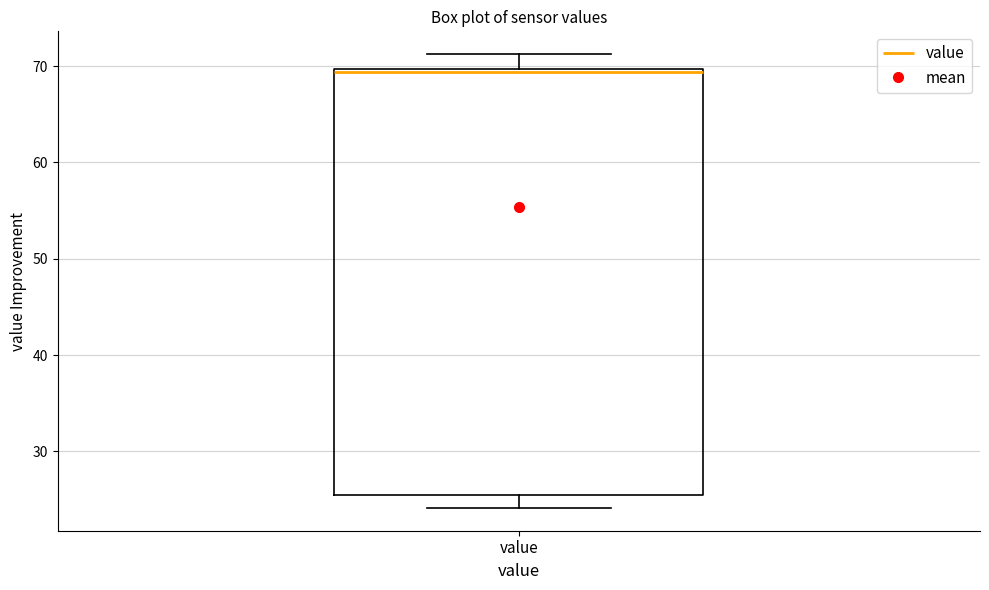

Where does the lower whisker of the box for value end on the y-axis? The values are not printed on the chart, so give them approximately, as read against the axis.

24